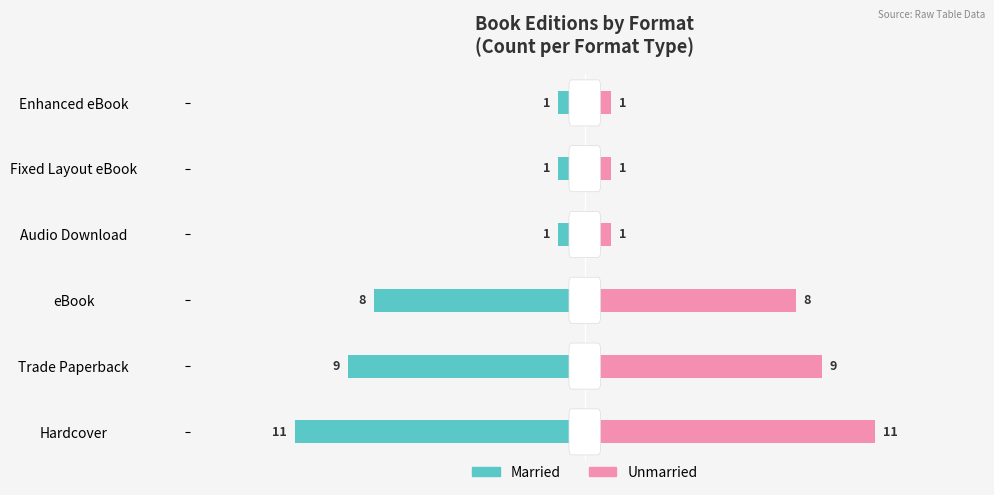

How many distinct data groups are displayed?

2